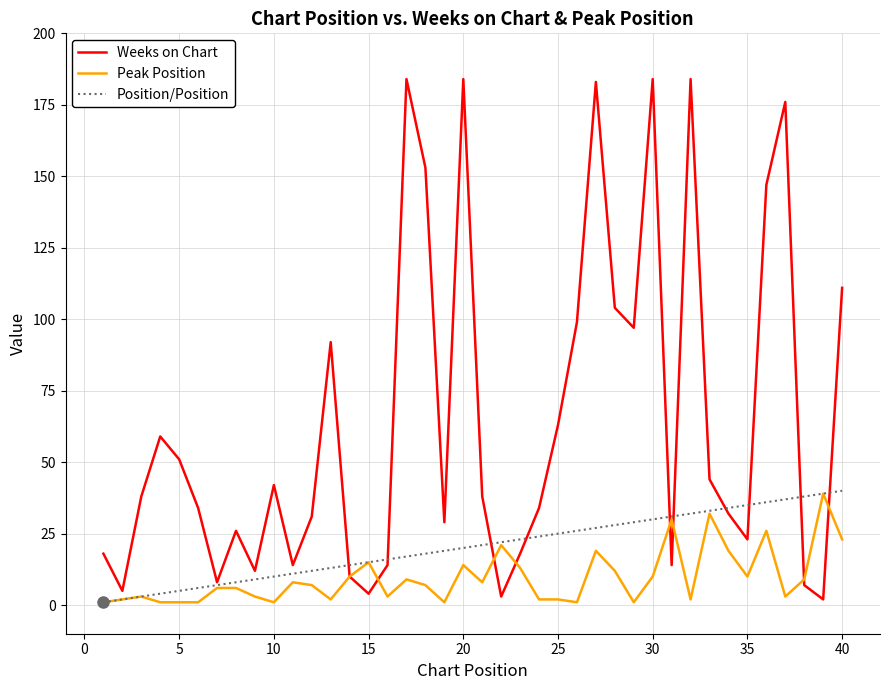

What is the minimum value for Weeks on Chart?

2